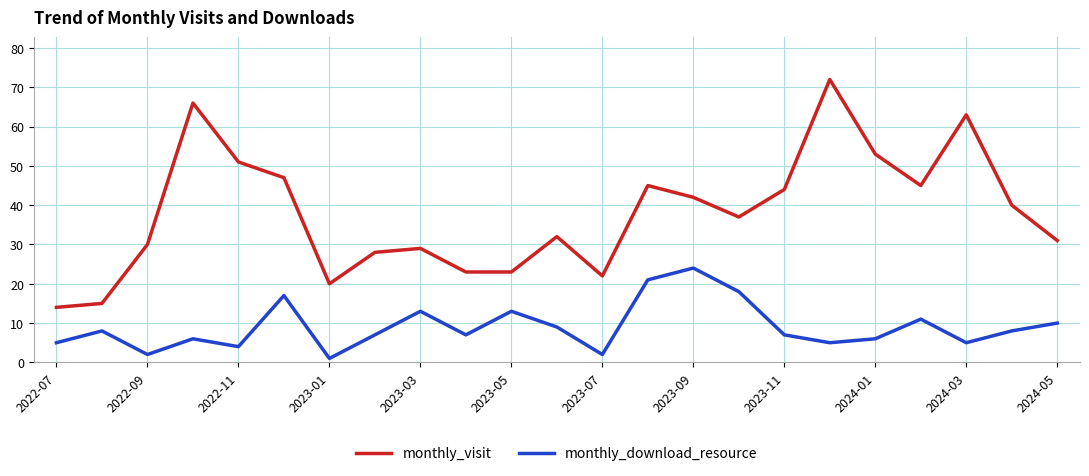

Which series has the largest total across all categories?

monthly_visit